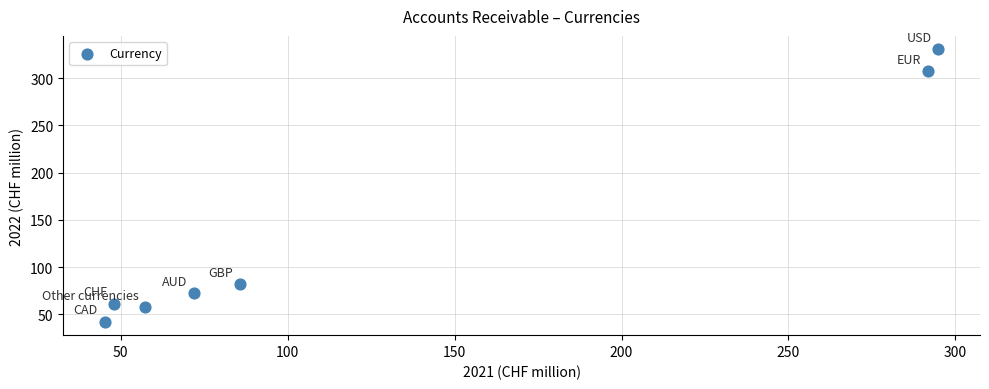

What is the range of X values (max minus min)?

249.7